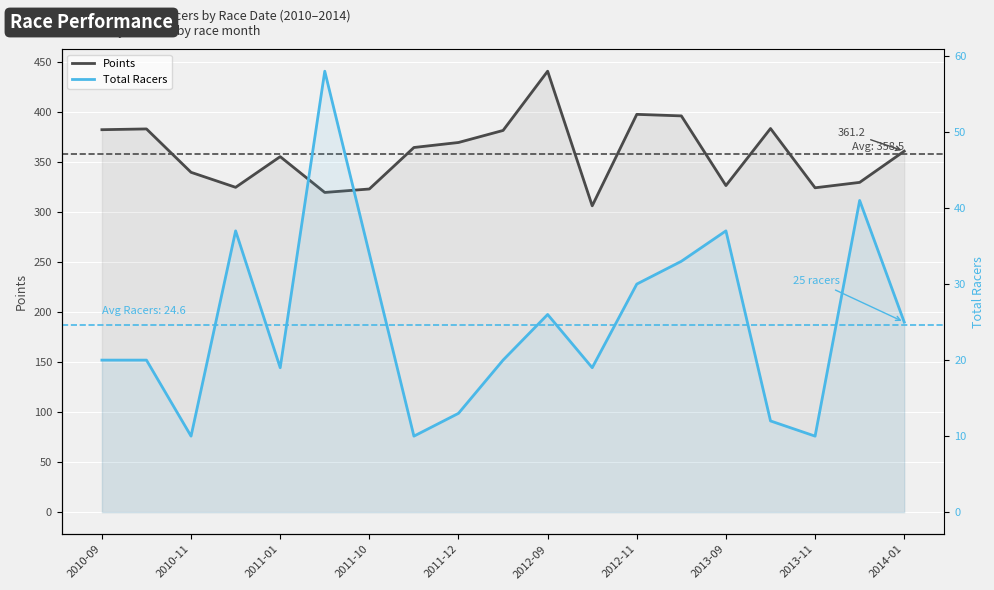

Is the value of Points at 2011-10 greater than the value of Total Racers at 2012-09?

Yes